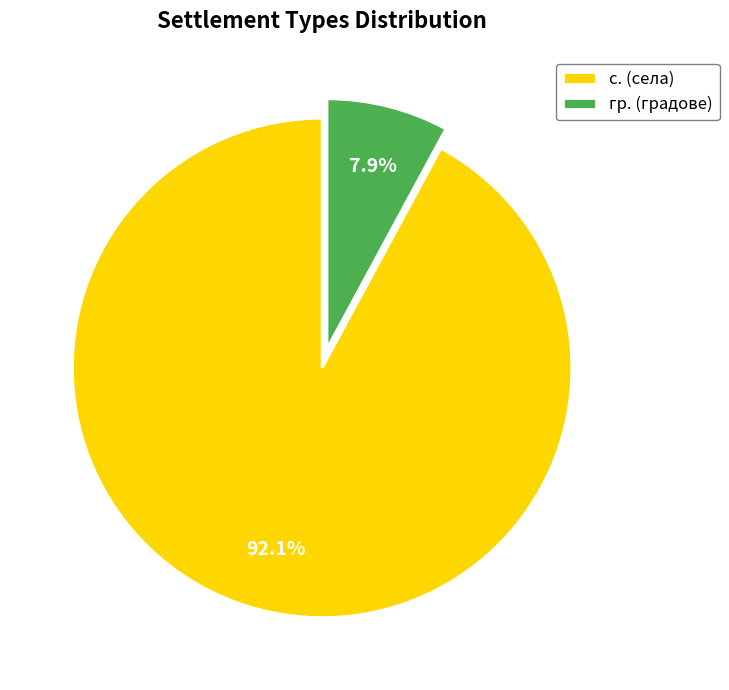

What portion of the pie excludes гр. (градове)?

92.1%